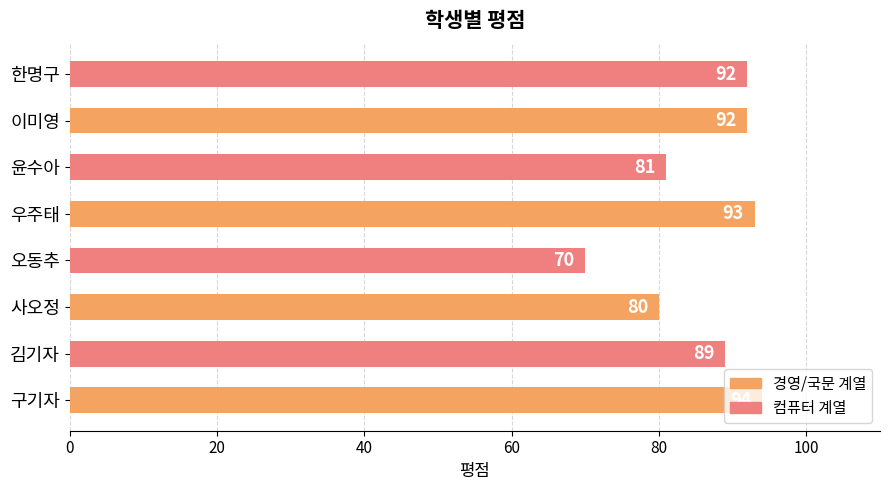

Read the value at 윤수아.

81